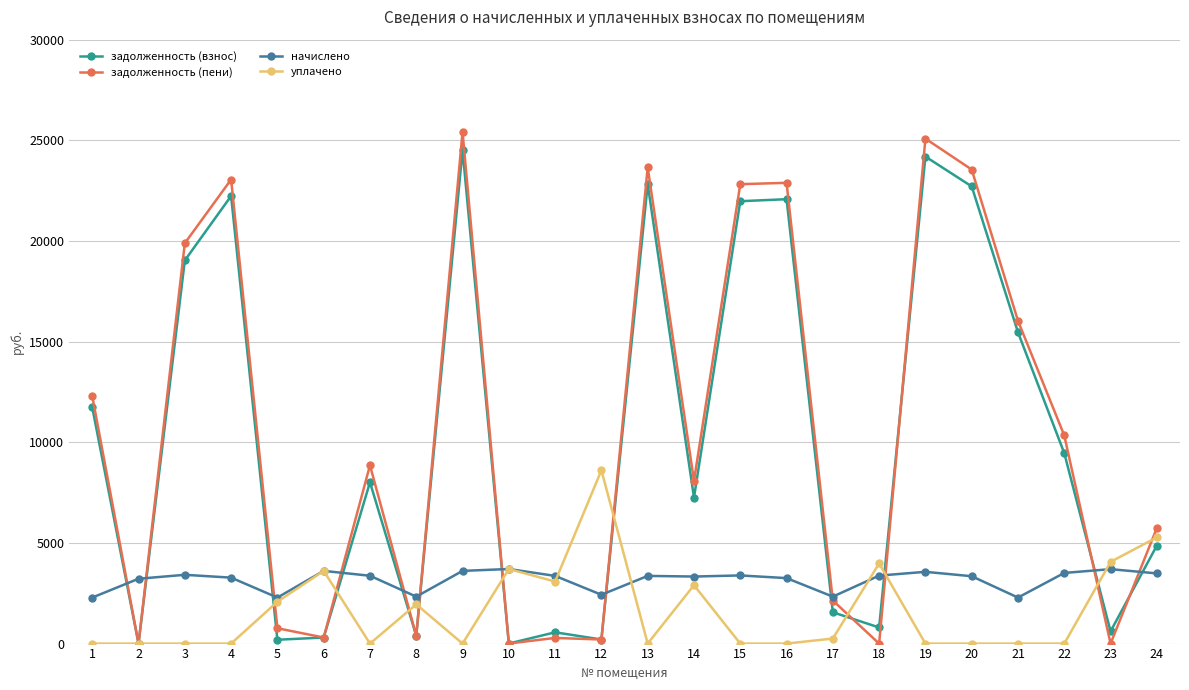

What is the sum of all уплачено values?

39501.2